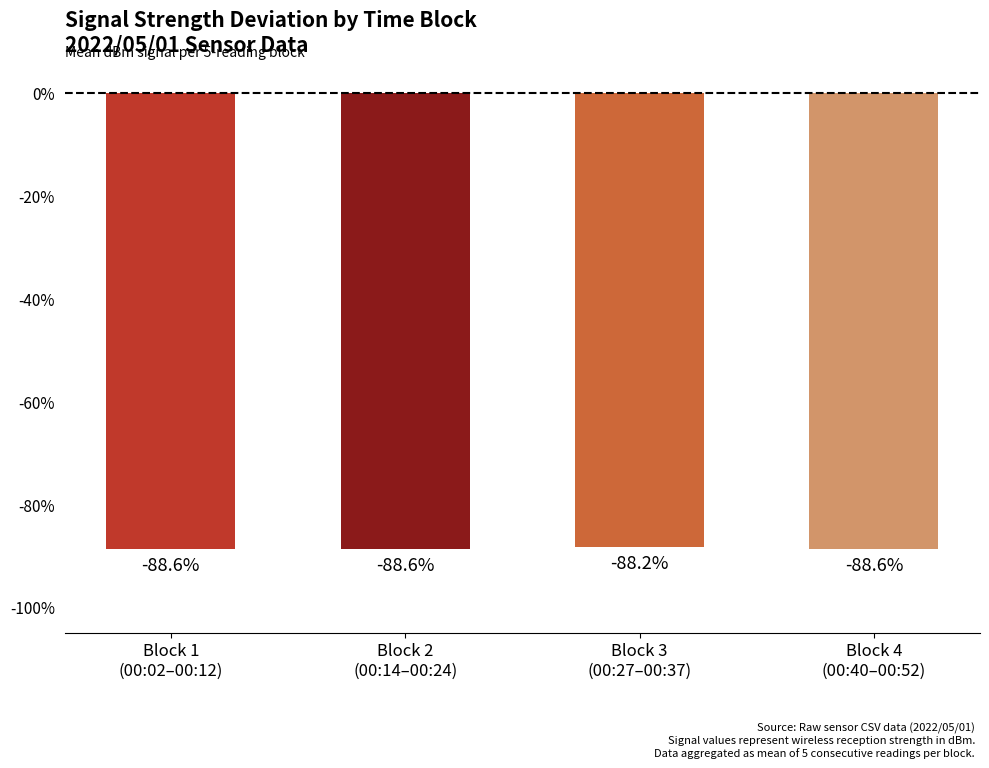

What is the greatest value displayed?

-88.2